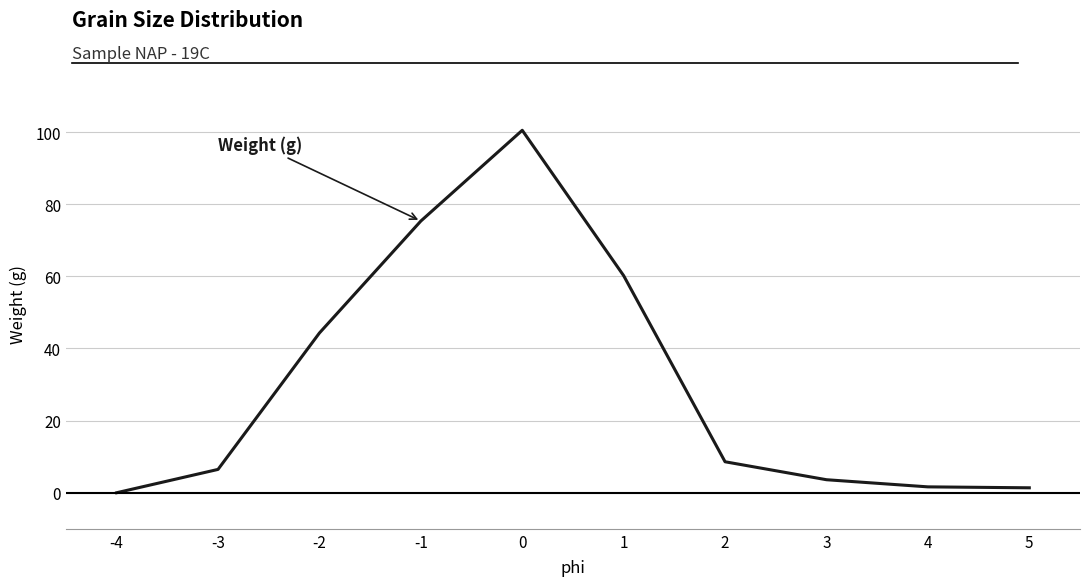

What is the difference between the values at 2 and 3?

5.0